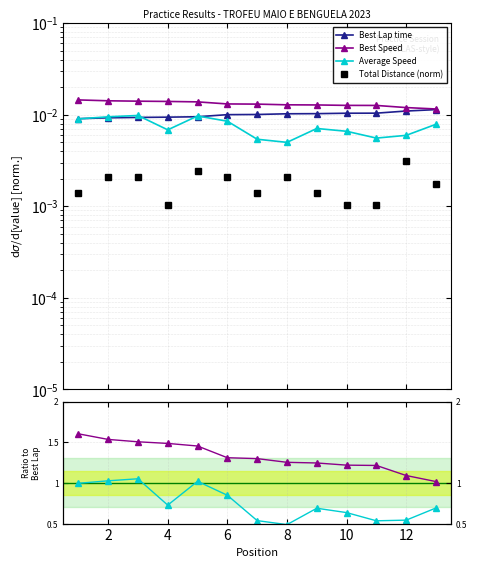

True or false: Best Speed and Best Lap time intersect in this chart.

False